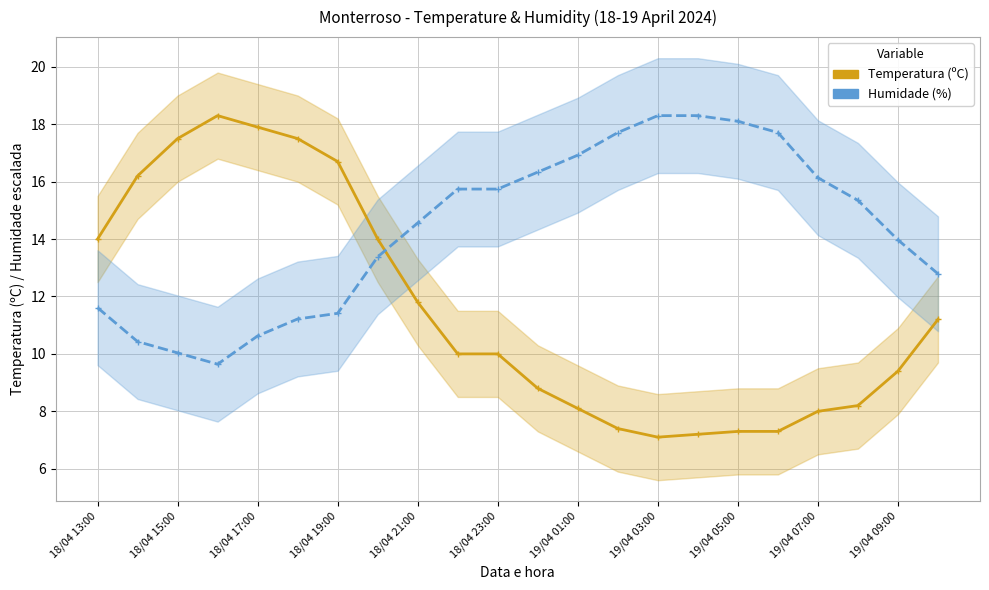

What is the average value of the Temperatura (ºC) series?

11.5